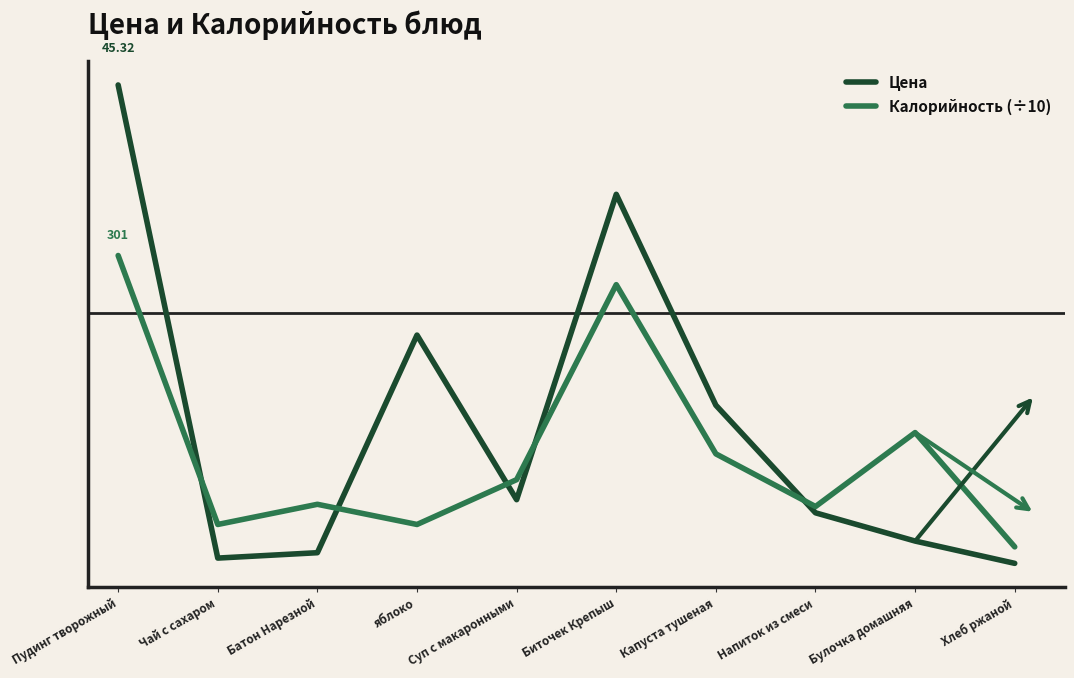

What is the difference between the Калорийность (÷10) values at Капуста тушеная and Батон Нарезной?

4.5